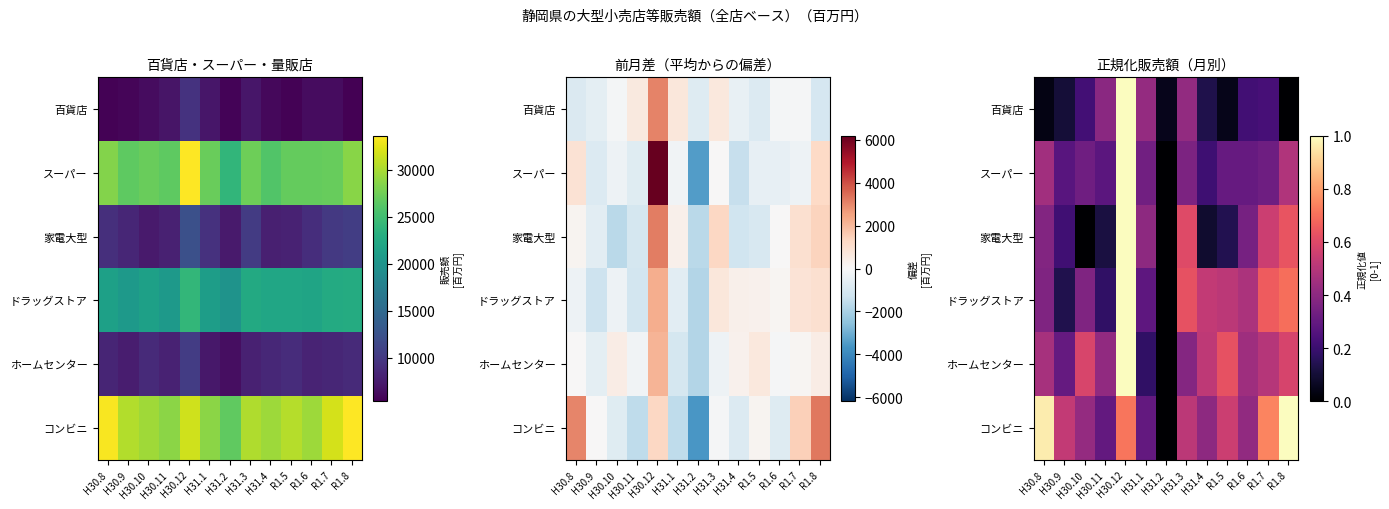

Rank the categories by スーパー value from lowest to highest.

H31.2, H31.4, H30.9, H30.11, R1.5, R1.6, R1.7, H30.10, H31.1, H31.3, H30.8, R1.8, H30.12